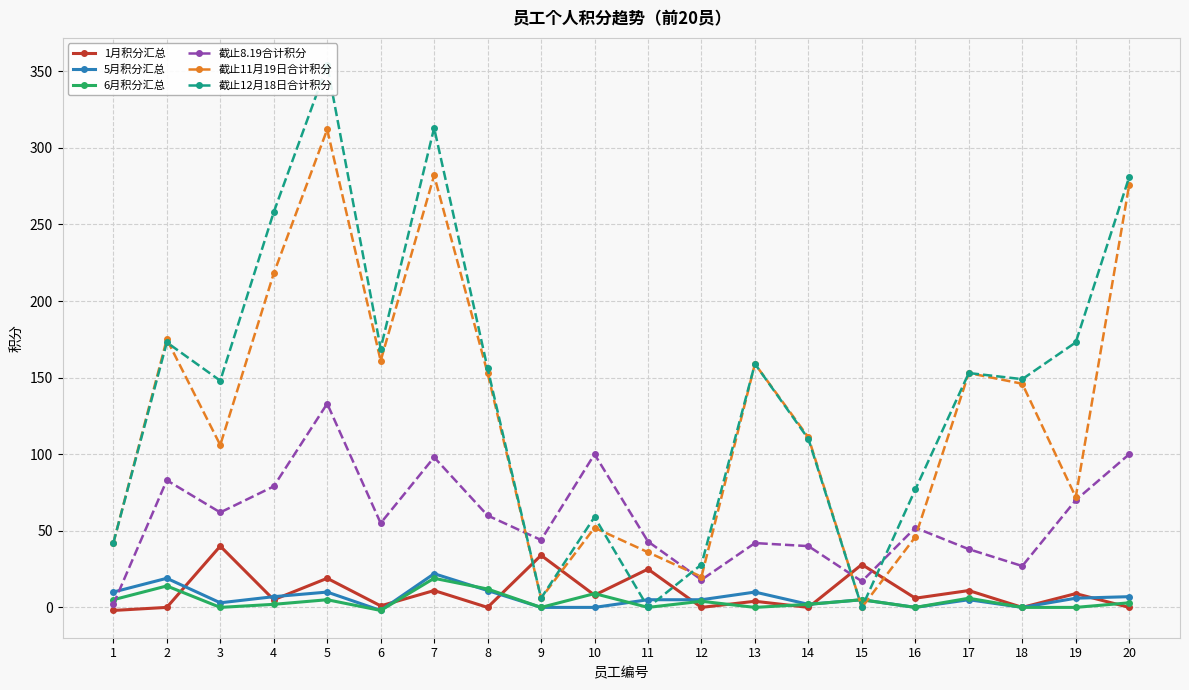

The value of 1月积分汇总 at 20 is 0. True or false?

True